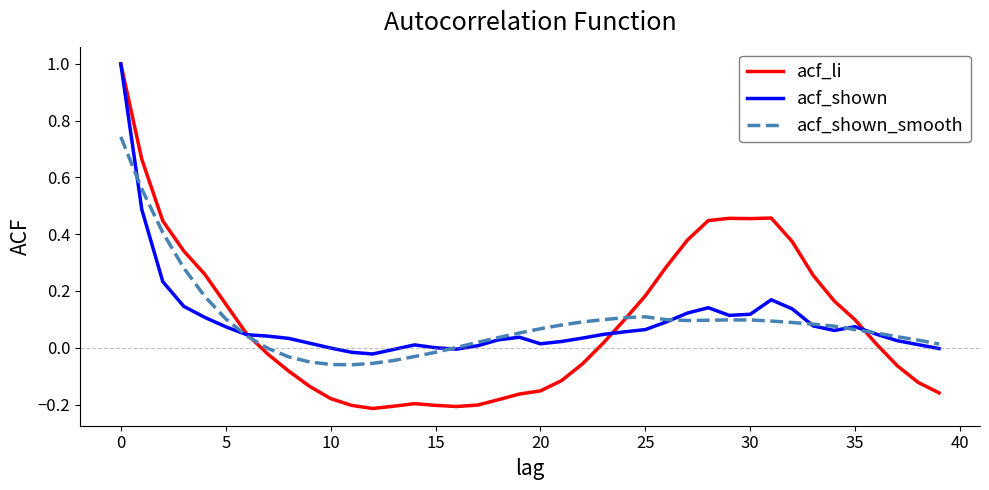

Which series has the widest spread of values?

acf_li